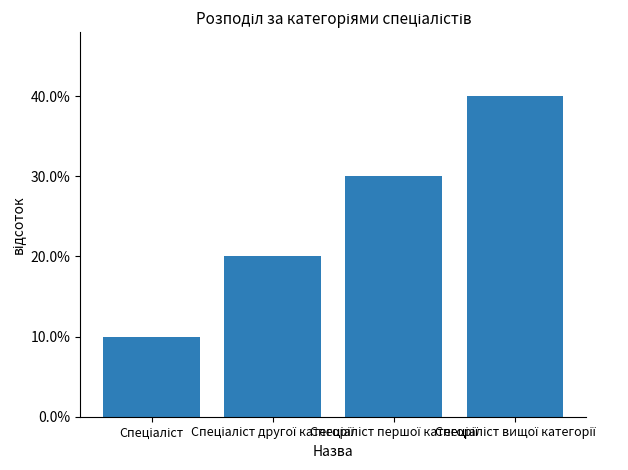

What is the label of the 2nd bar from the left?

Спеціаліст другої категорії